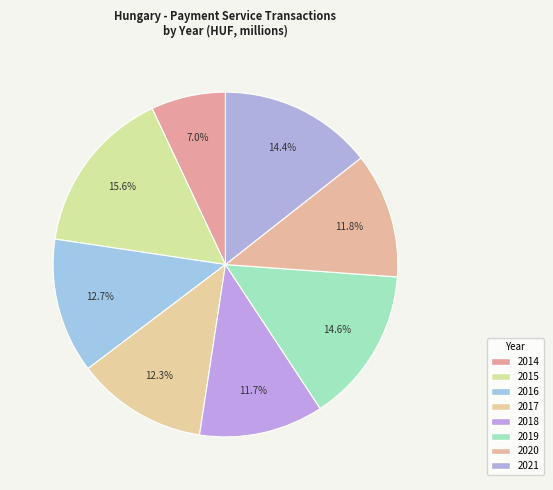

To the nearest percent, what portion does 2020 represent?

12%